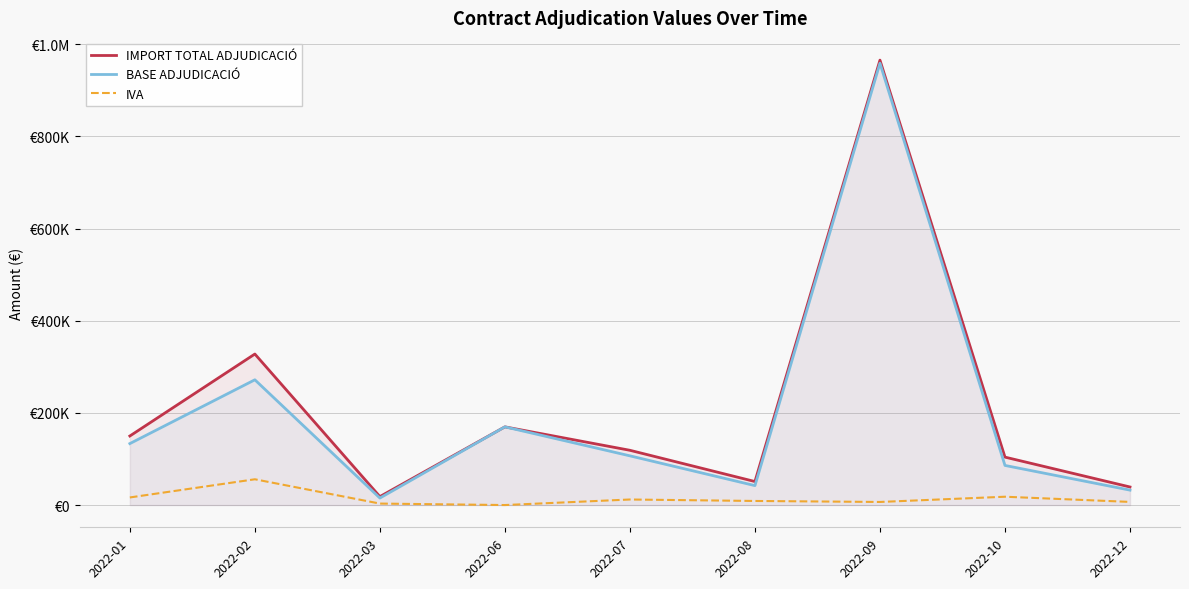

Reading left to right, list all the values displayed in this chart.

IMPORT TOTAL ADJUDICACIÓ: 149860.1	327787.6	18377.7	169722.0	118849.6	51036.4	965688.6	104033.1	39204.0
BASE ADJUDICACIÓ: 133394.6	271859.4	15188.2	169722.0	106807.5	42178.8	958991.4	85977.8	32400.0
IVA: 16465.5	55928.2	3189.5	0.0	12042.1	8857.6	6697.2	18055.3	6804.0